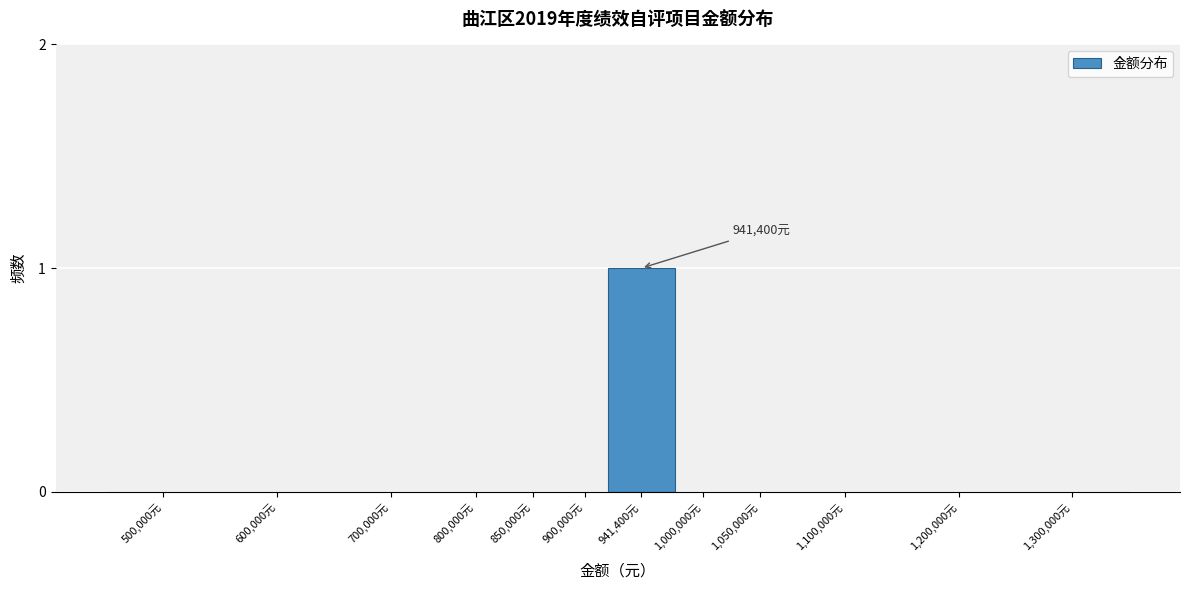

Reading right to left, extract all data points from this chart.

1,300,000元=0	1,200,000元=0	1,100,000元=0	1,050,000元=0	1,000,000元=0	941,400元=1	900,000元=0	850,000元=0	800,000元=0	700,000元=0	600,000元=0	500,000元=0